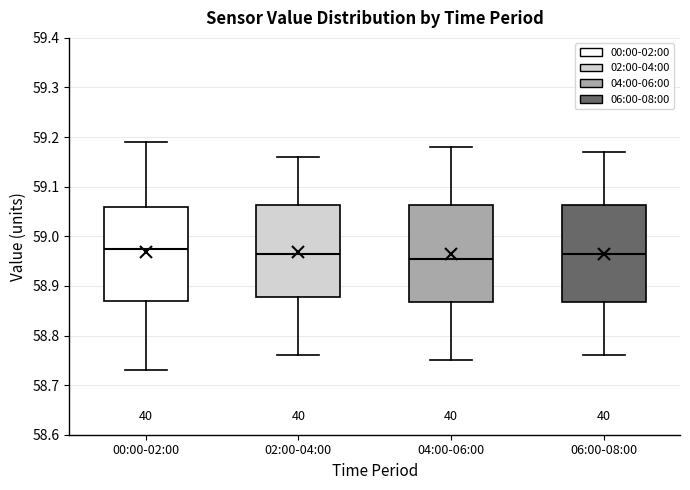

Which box's median line is the lowest?

04:00-06:00